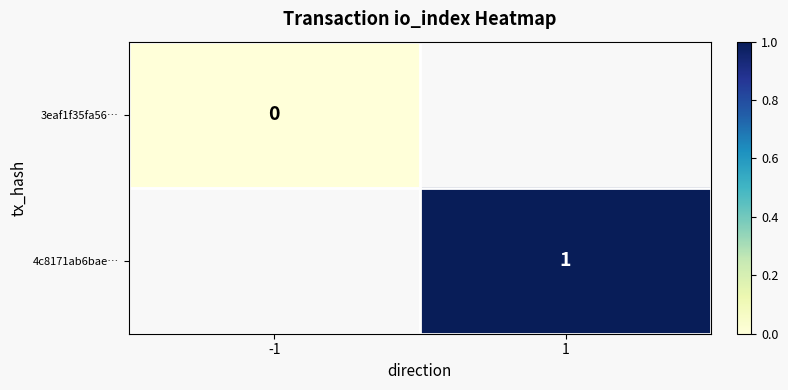

Rank the categories by 3eaf1f35fa56… value from lowest to highest.

-1, 1